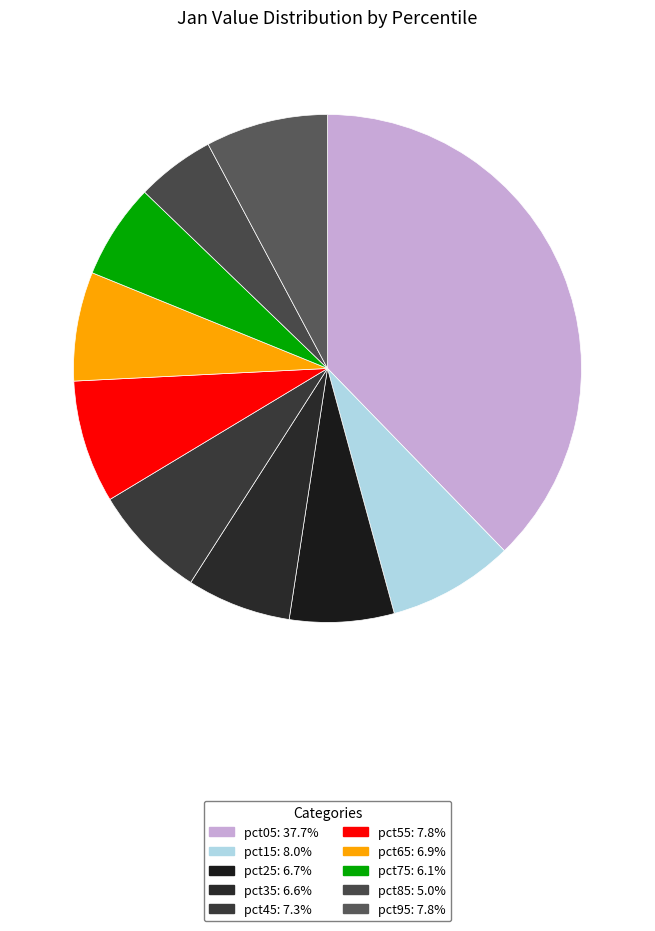

Is it true that pct85 is 5% of the pie?

True